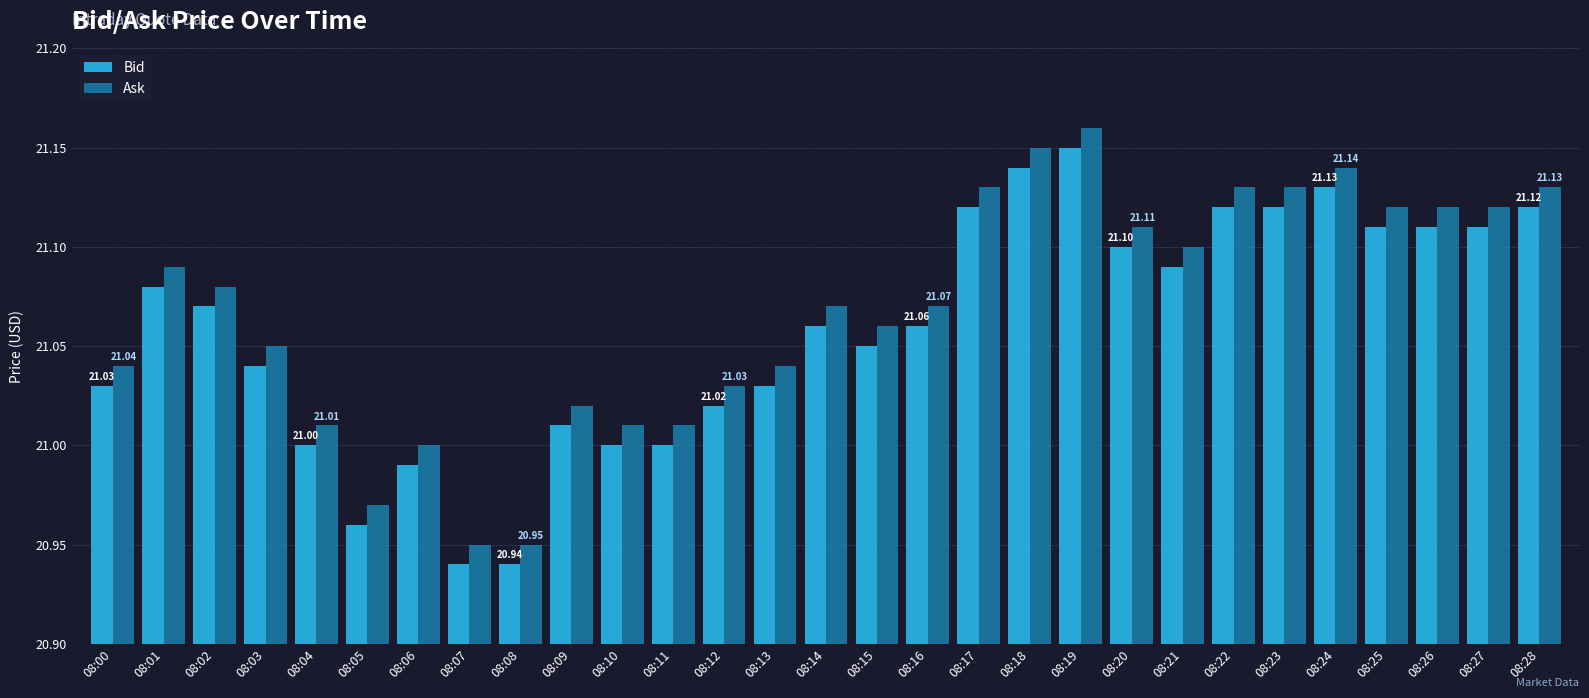

Which series has the largest total across all categories?

Ask